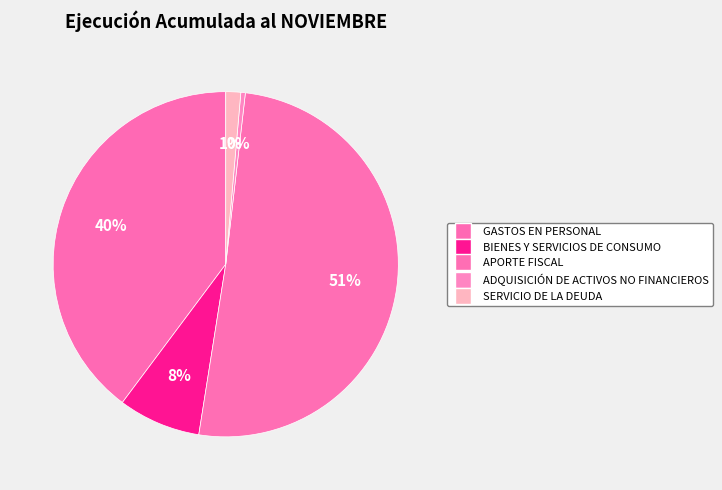

What percentage is the APORTE FISCAL slice, to the nearest percent?

51%